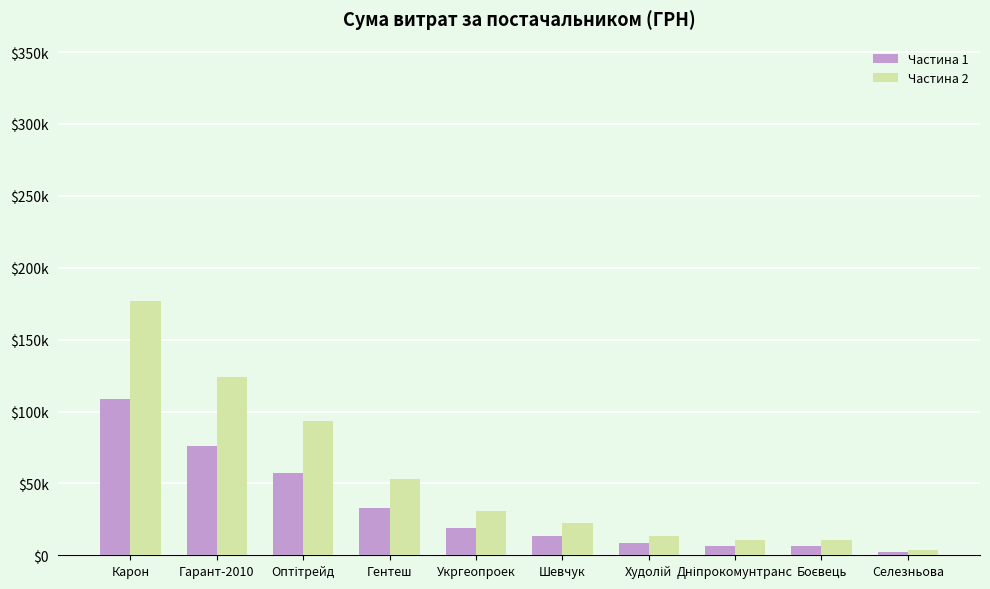

Where does the Частина 1 series first go above 18997?

Карон